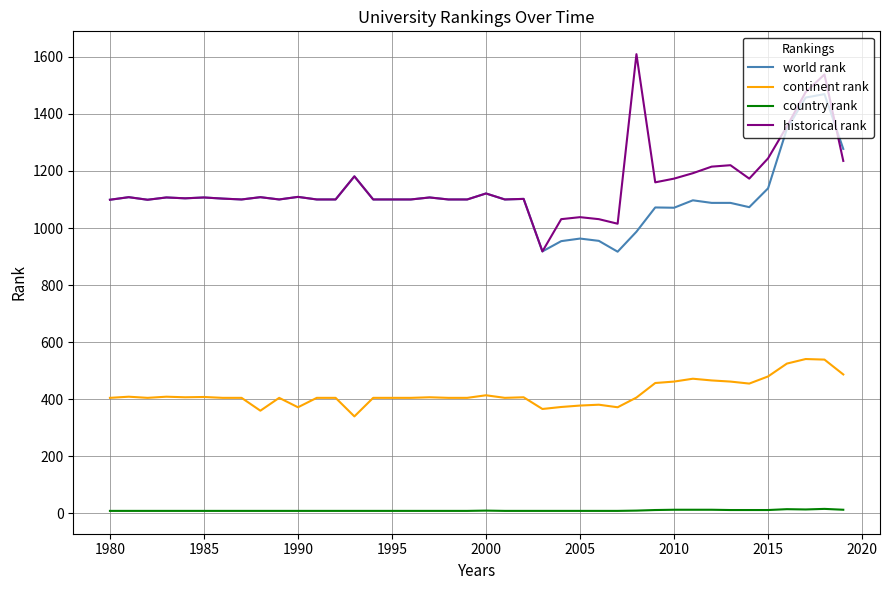

How many series are shown in this chart?

4